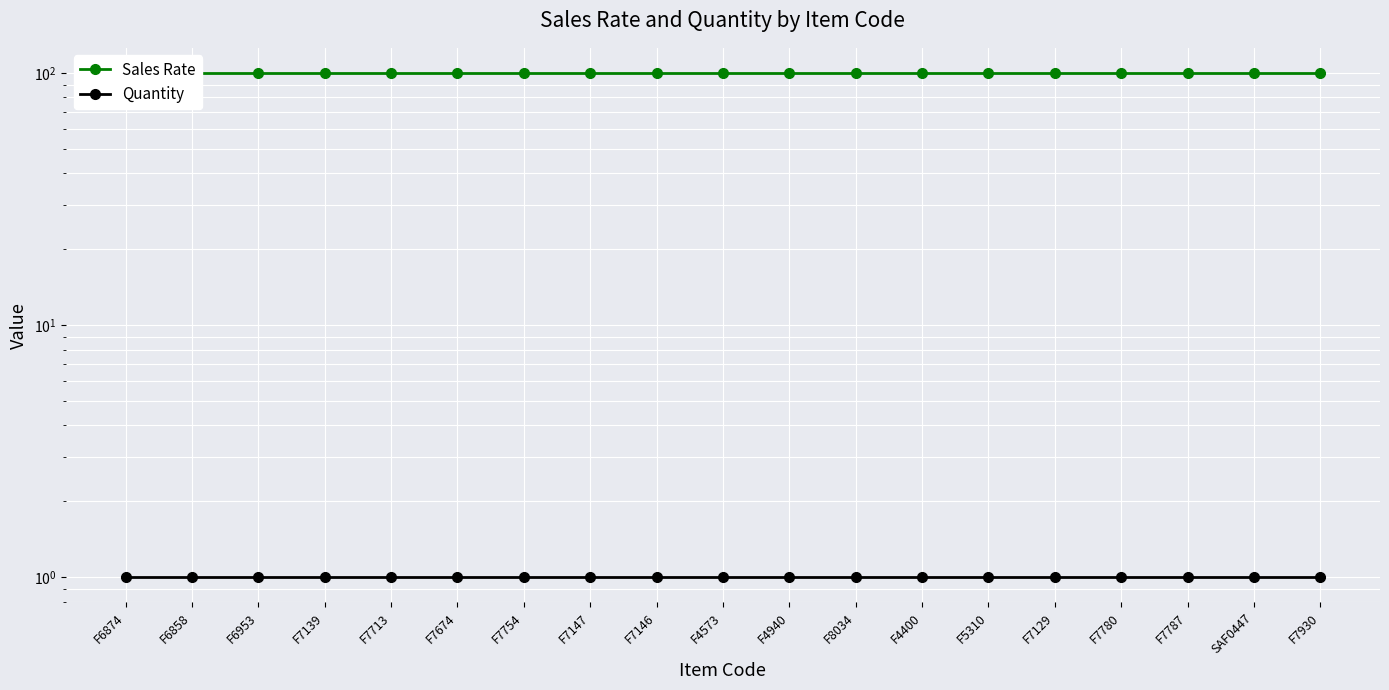

Reading left to right, transcribe all the data shown in this chart.

Sales Rate: 100	100	100	100	100	100	100	100	100	100	100	100	100	100	100	100	100	100	100
Quantity: 1	1	1	1	1	1	1	1	1	1	1	1	1	1	1	1	1	1	1